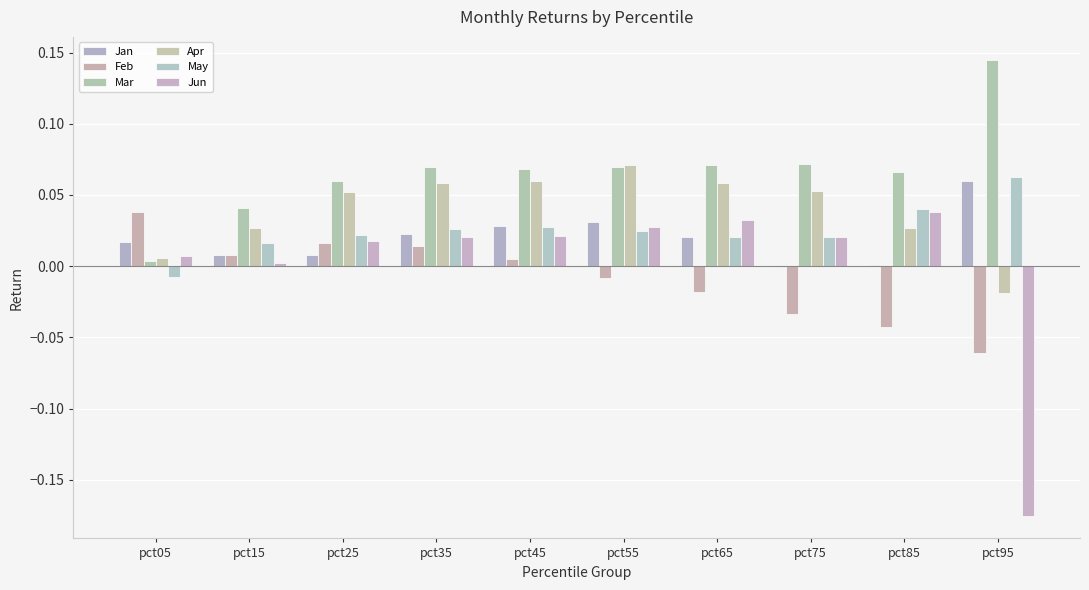

Is the value of Jan at pct95 greater than the value of Jun at pct95?

Yes